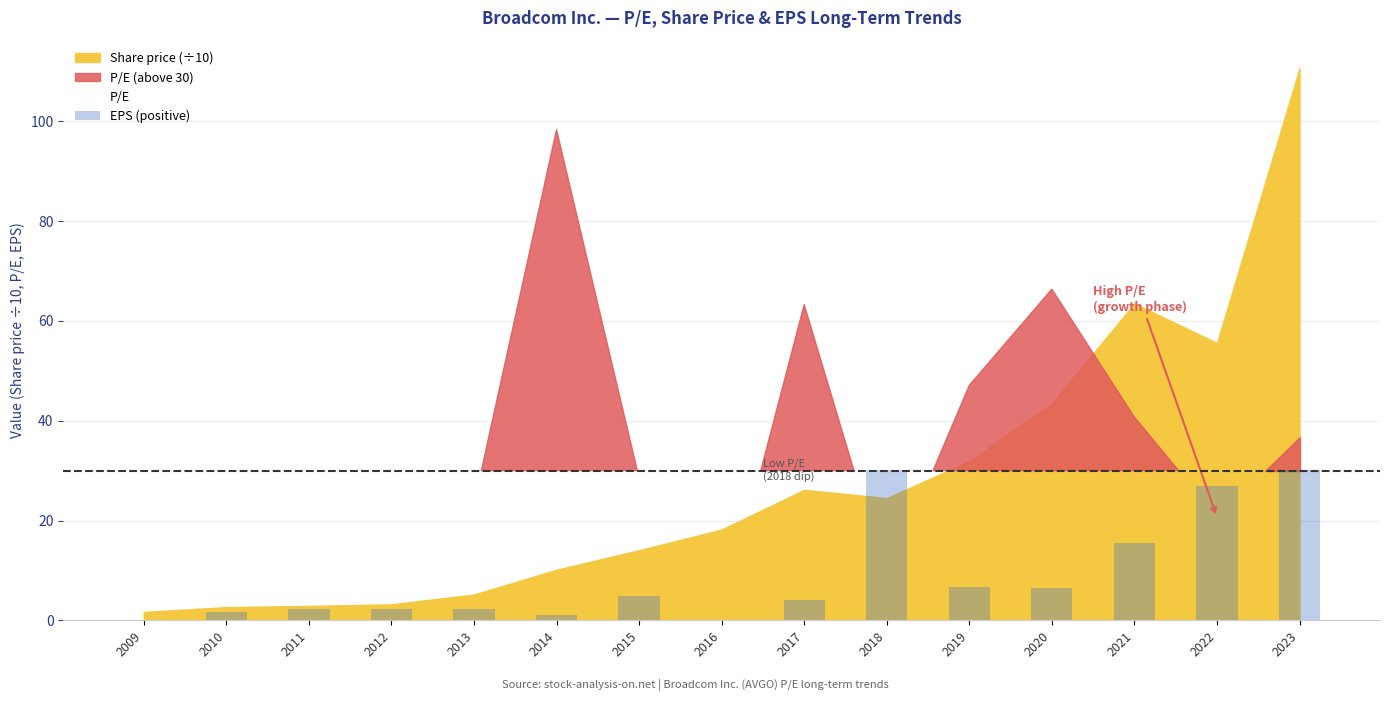

What is the sum of all values?

134.5